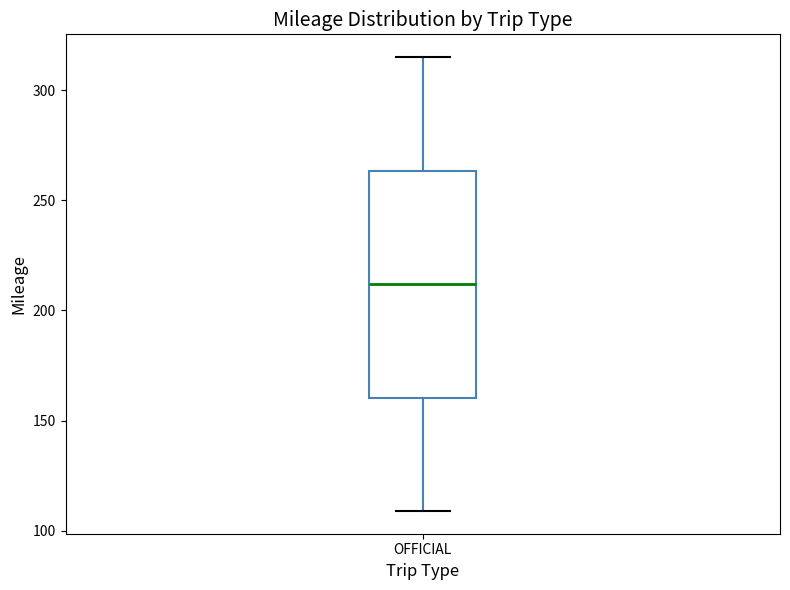

Read this box plot against the y-axis: the position of the median line, the range covered by the box, and the ends of both whiskers. The values are not printed on the chart, so give them approximately, as read against the axis.

median 210, box 160 to 265, whiskers 110 to 315